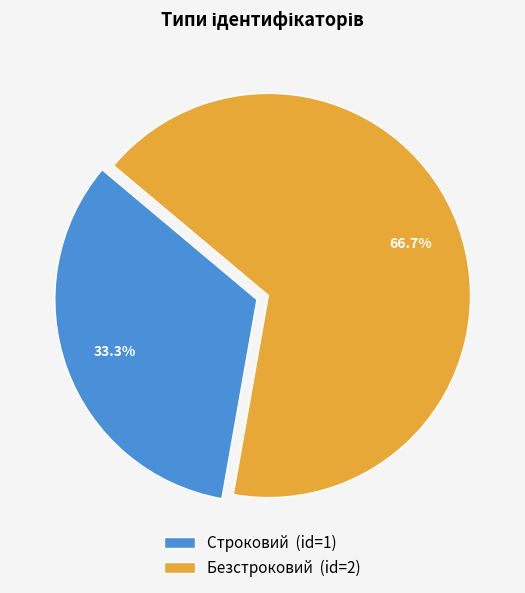

What is the largest slice in the pie chart?

Безстроковий